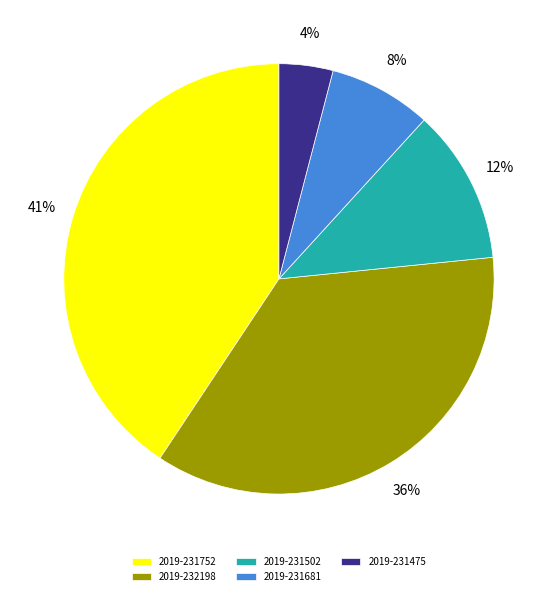

True or false: 2019-231502 accounts for 19% of the total.

False